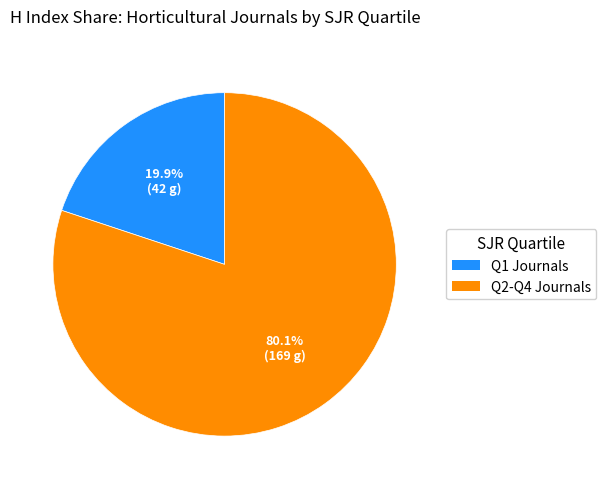

Is there any slice that represents more than half of the pie?

Yes